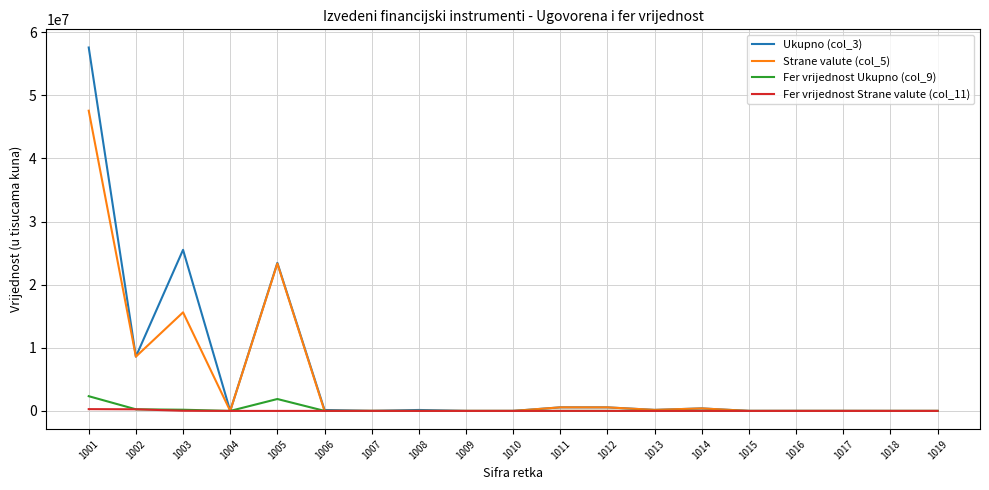

What is the maximum value shown in the chart?

57558960